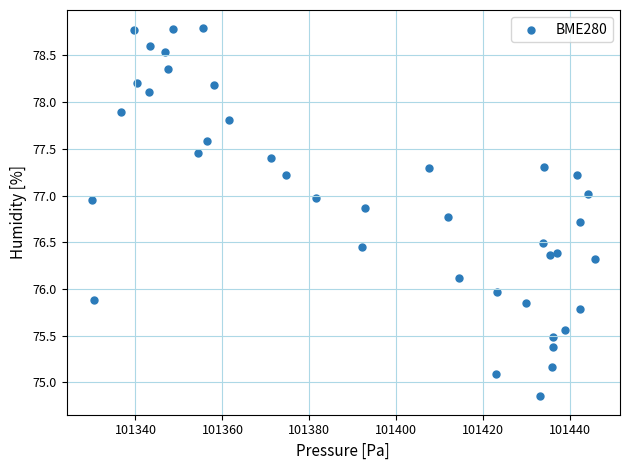

What is the range of X values (max minus min)?

115.7